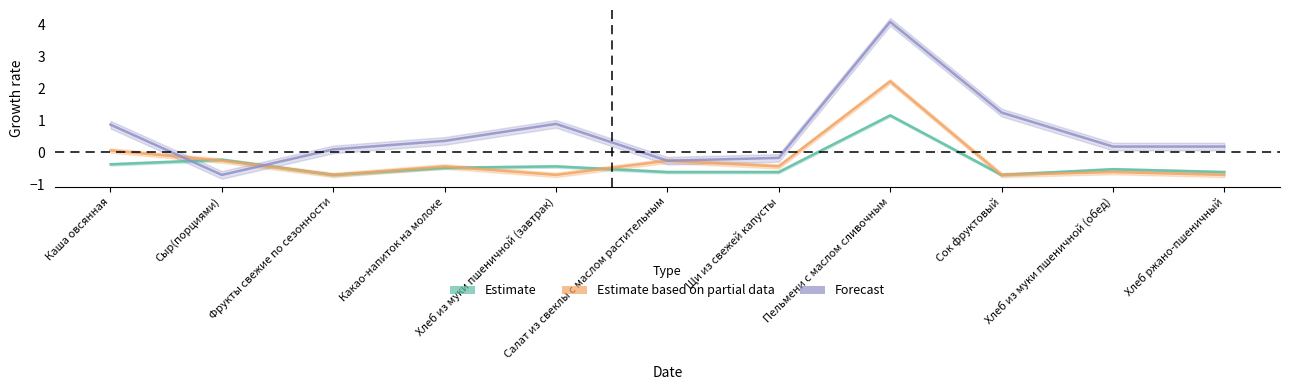

What is the greatest value displayed?

4.1